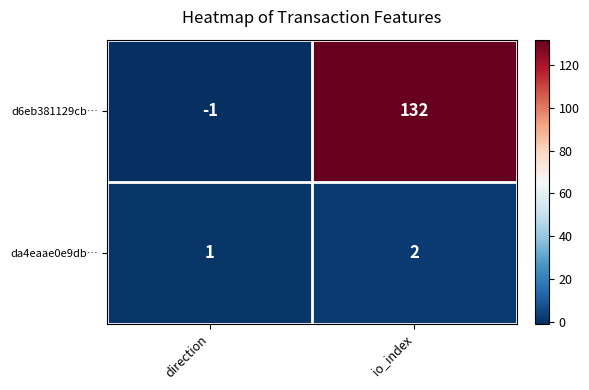

What is the difference between the highest and lowest values at direction?

2